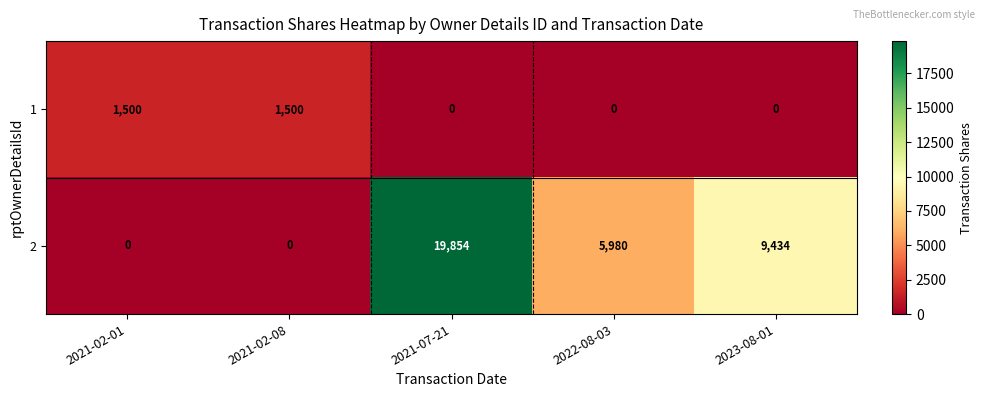

At which category is the sum across all series the highest?

2021-07-21